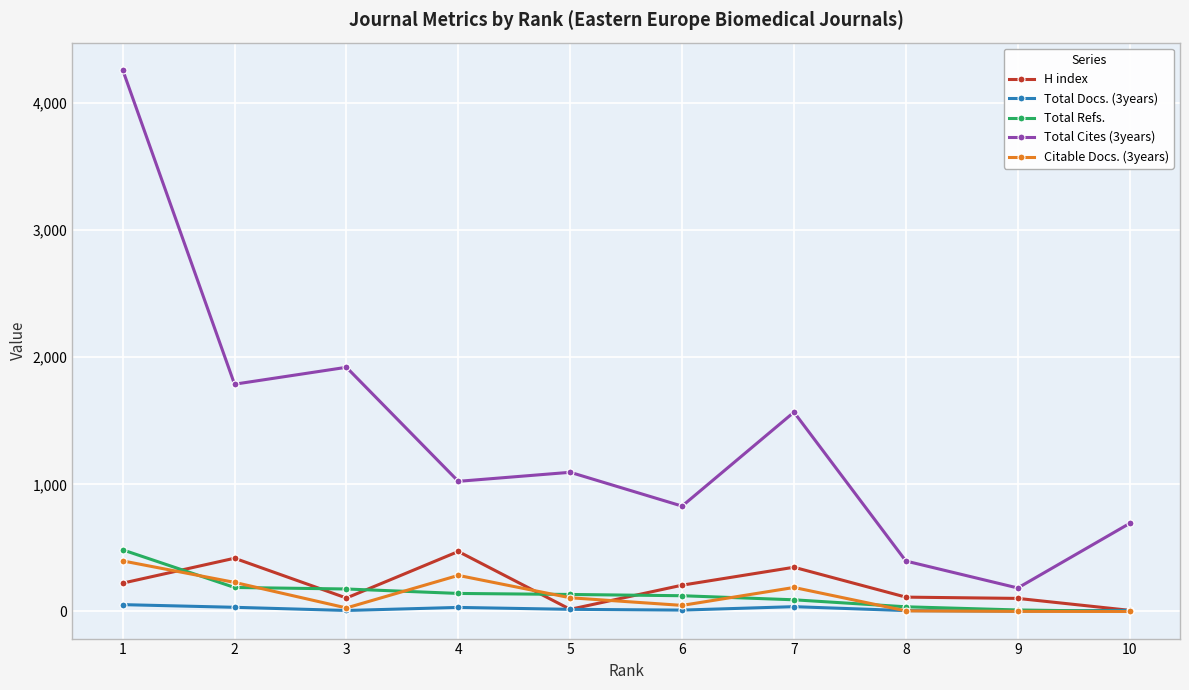

Read the Total Cites (3years) value at 6, to the nearest 10.

830